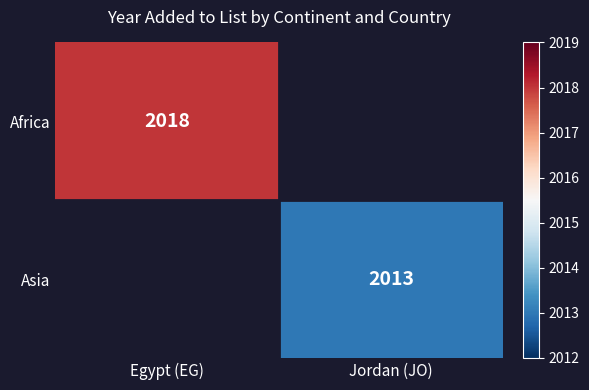

The Asia series shows 2013 at Jordan (JO). True or false?

True